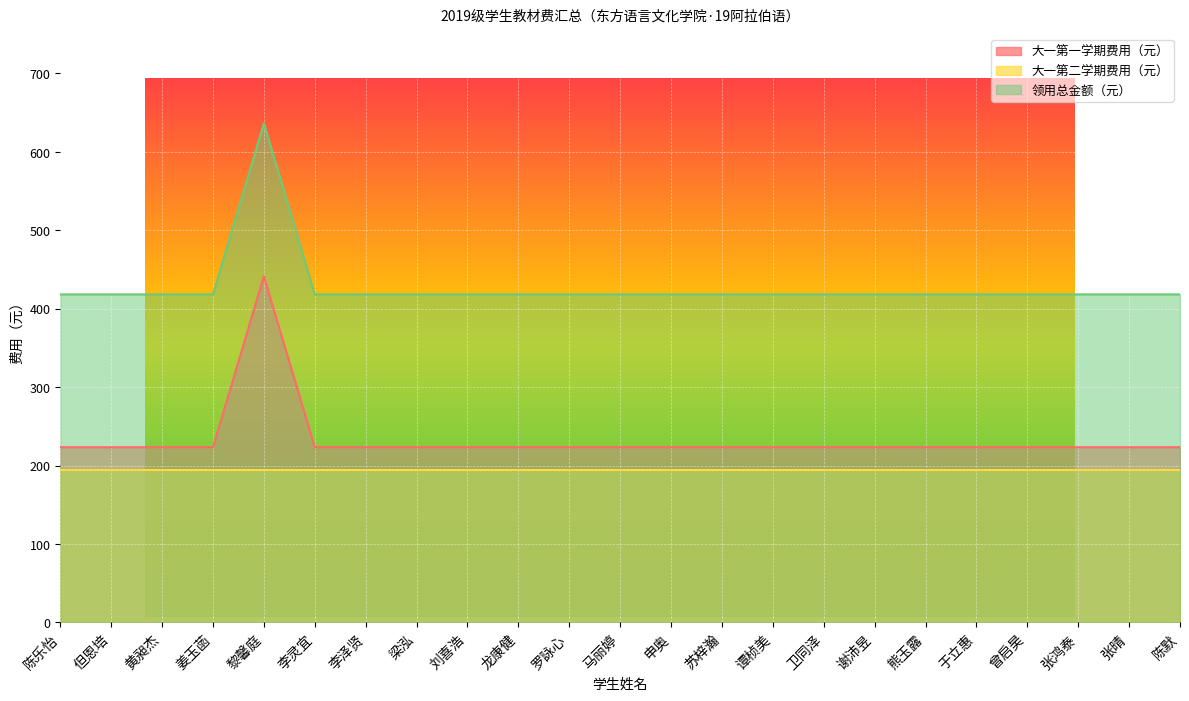

What is the total value across all series at 黄昶杰?

836.5